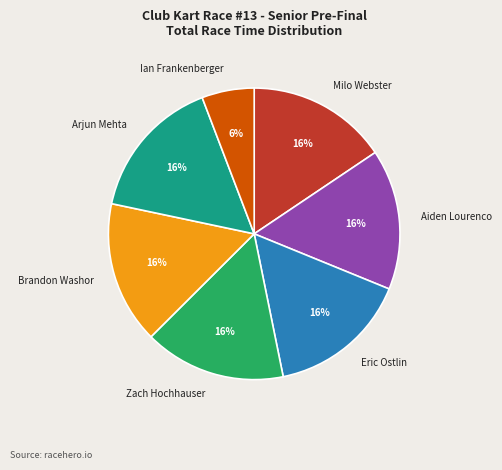

Is Eric Ostlin the majority of the pie?

No